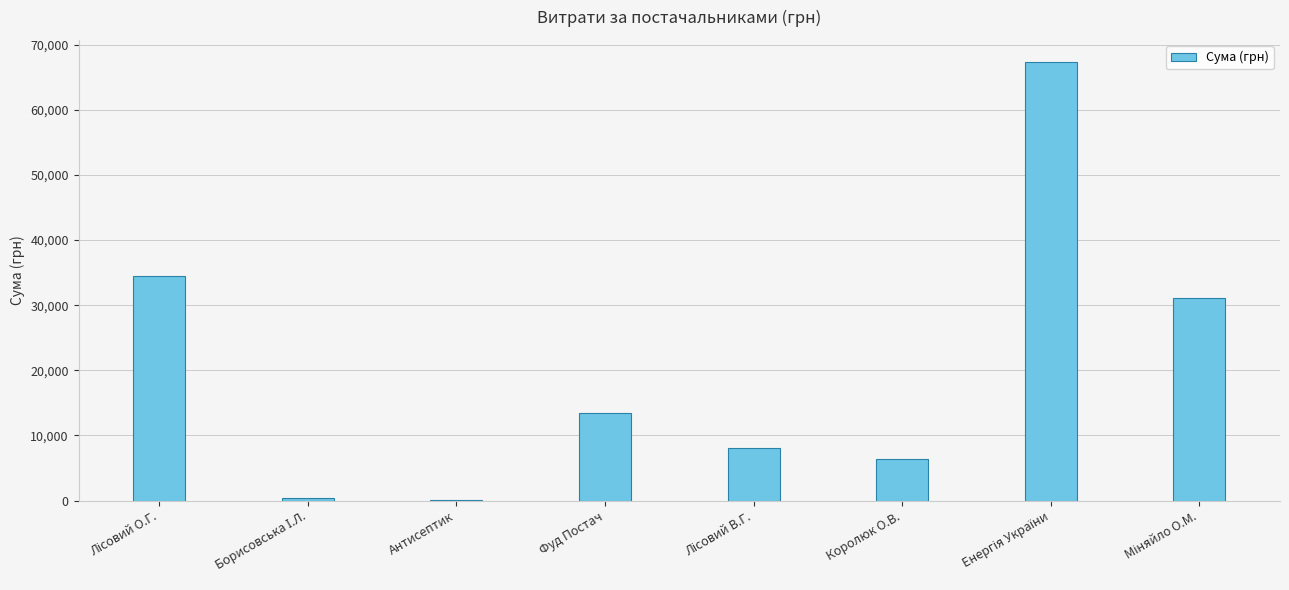

The chart shows a value of 19037.2 at Фуд Постач. True or false?

False